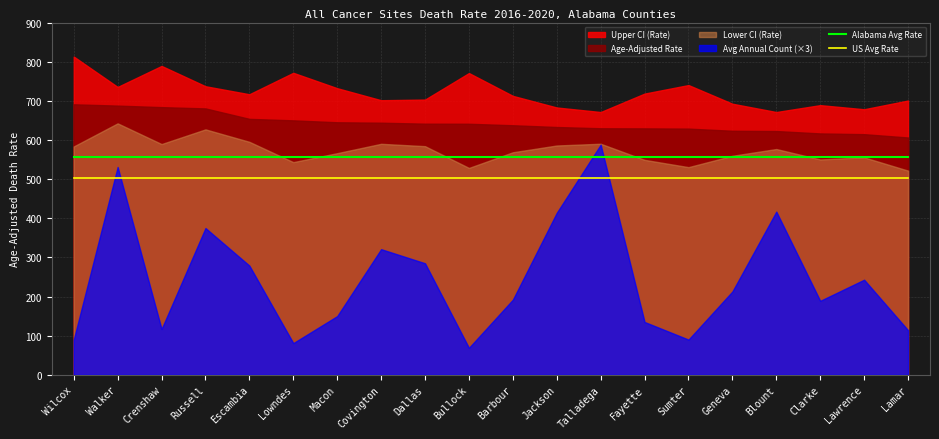

The US Avg Rate series shows 325.1 at Fayette. True or false?

False